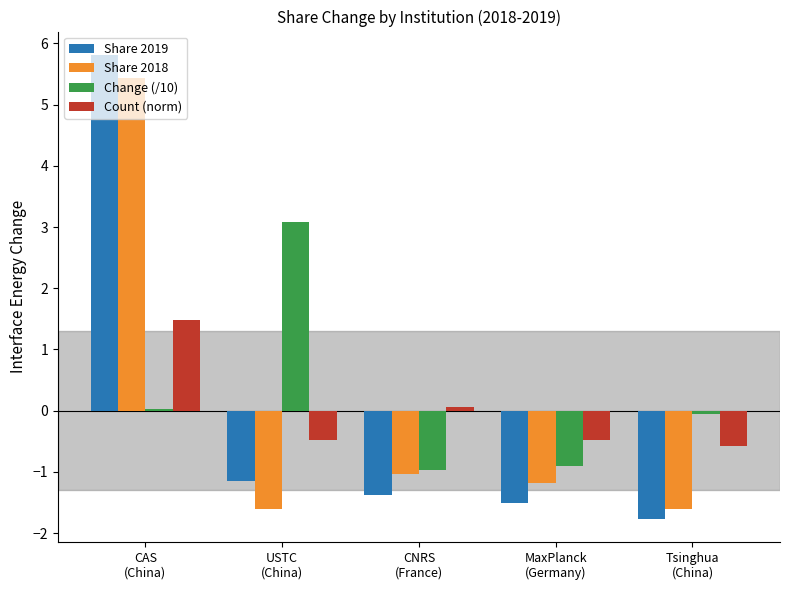

Which series has the largest range (max minus min)?

Share 2019